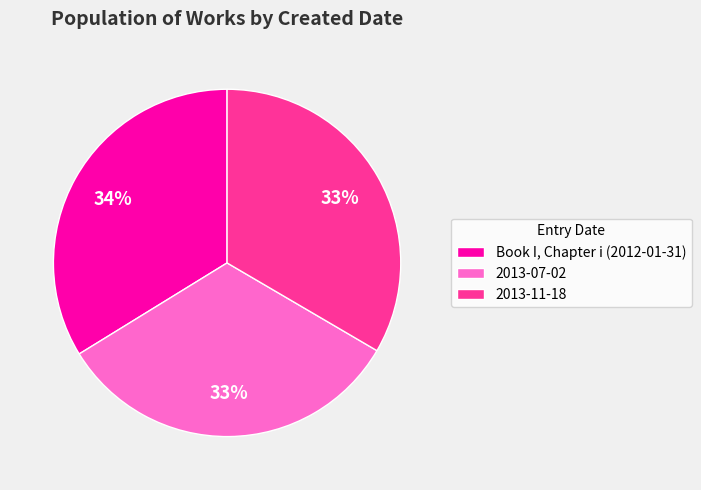

To the nearest percent, what is the combined percentage of Book I, Chapter i (2012-01-31) and 2013-11-18?

67%